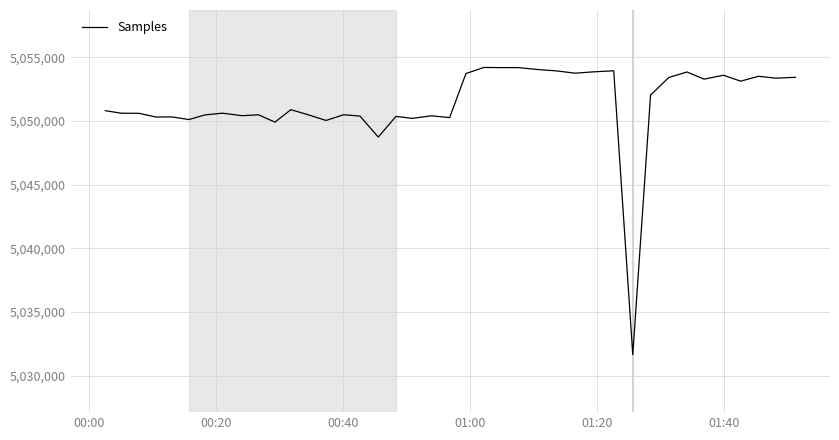

What is the minimum value shown in the chart?

5031651